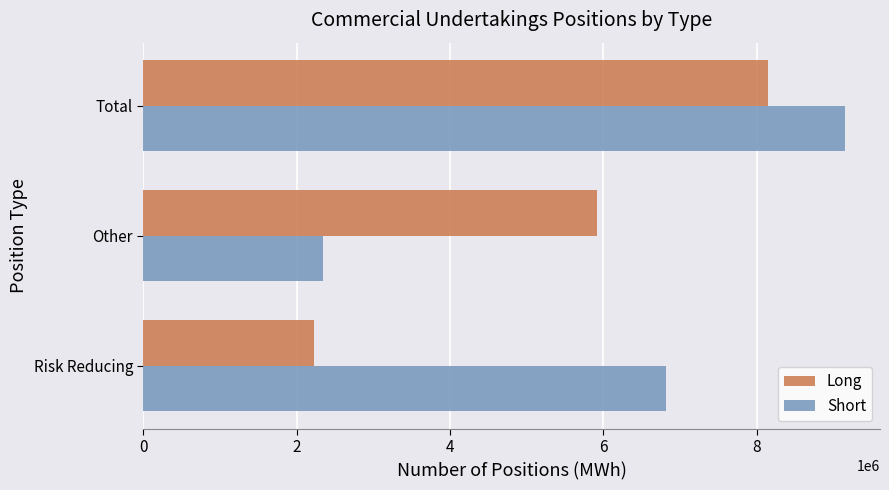

At which label is Long closest to 5185556?

Other